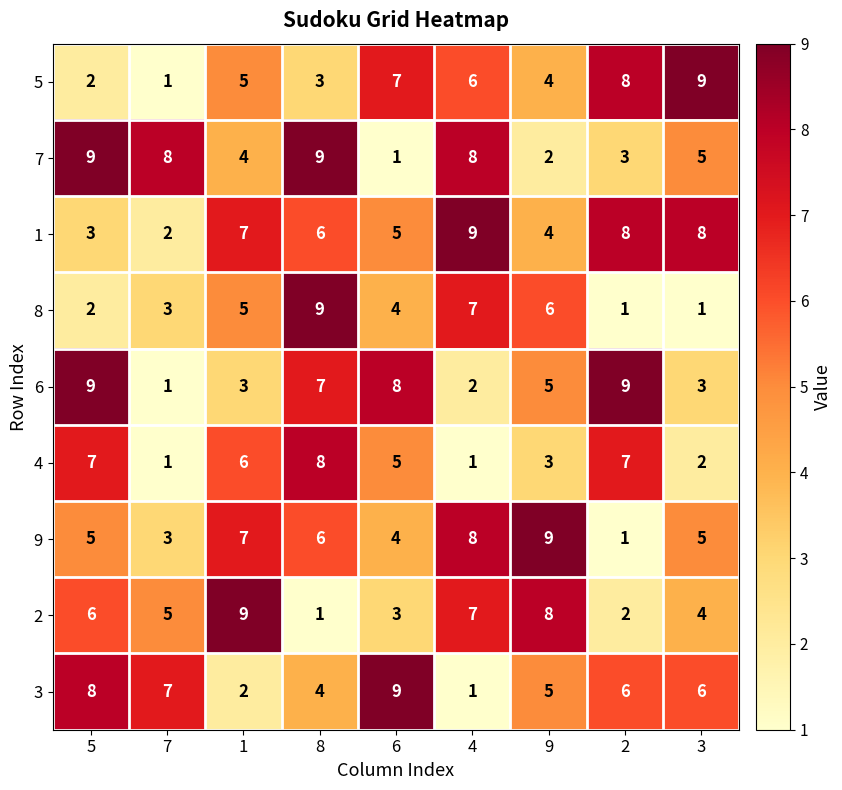

What is the spread (max minus min) of values at 2?

8